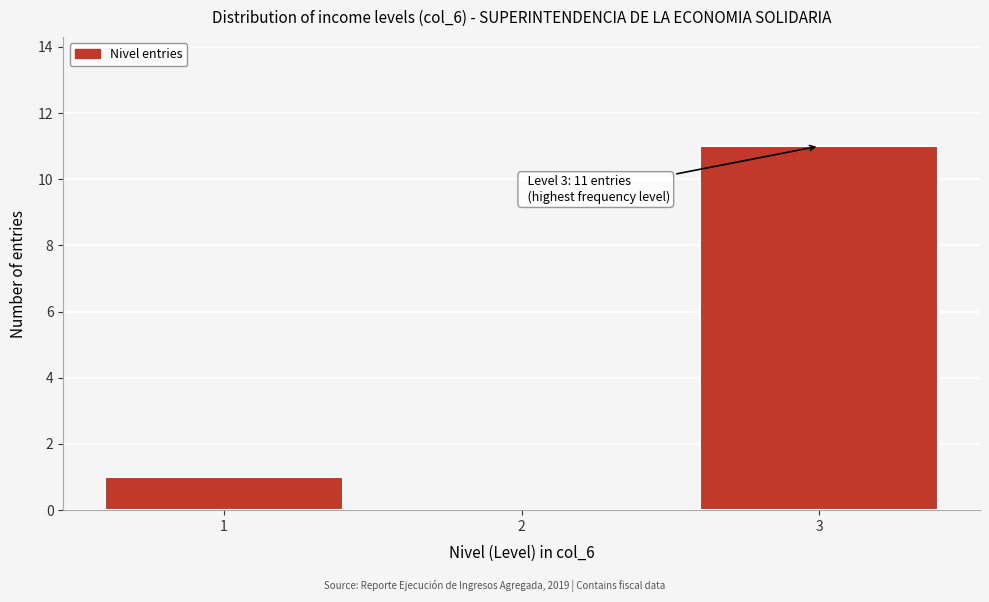

Which range on the x-axis has the tallest bar?

2.5 to 3.5